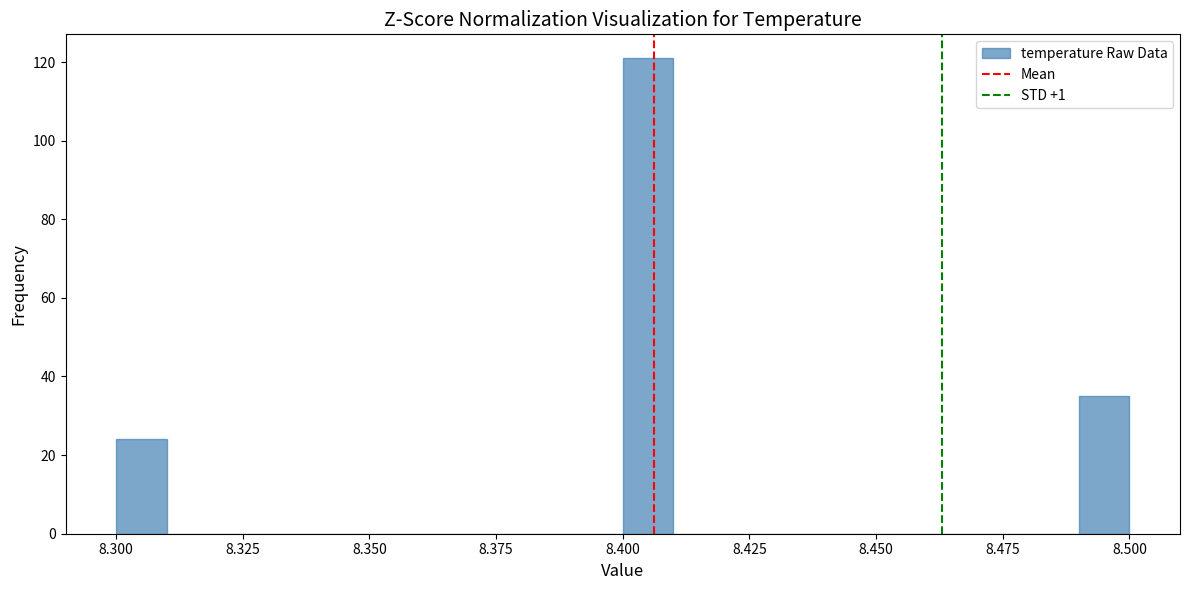

Around what value on the x-axis is the tallest bar? Give the approximate position of its centre, as read against the axis.

8.405